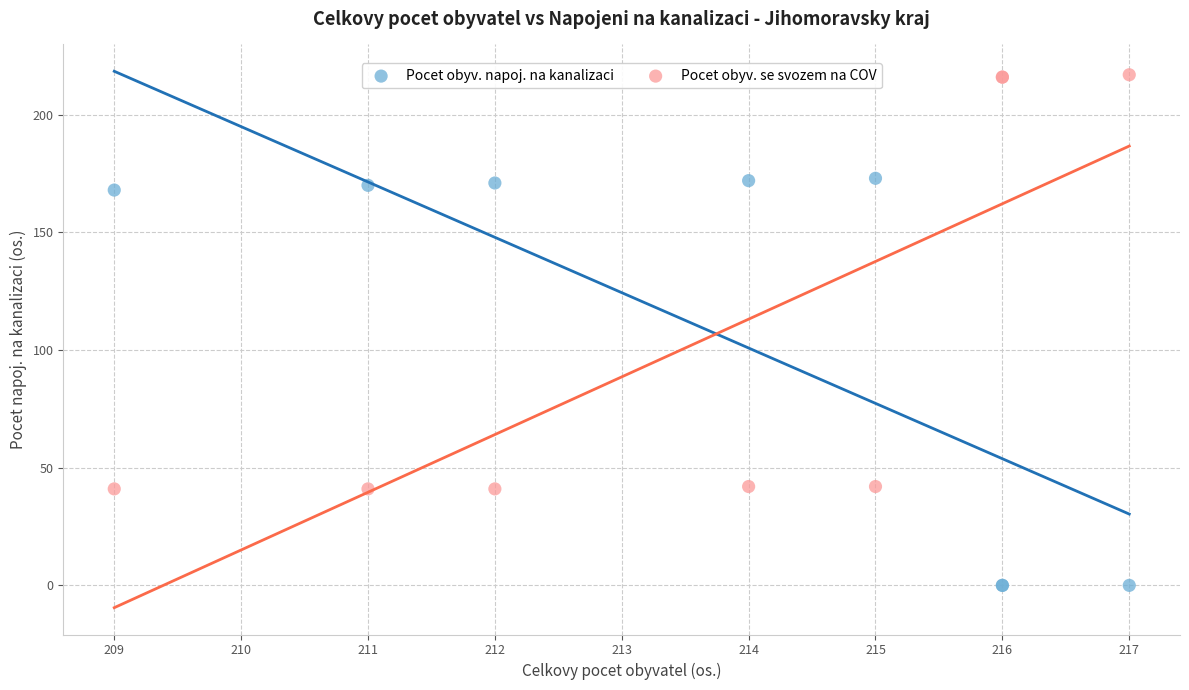

Which series reaches the minimum Y coordinate?

Pocet obyv. napoj. na kanalizaci